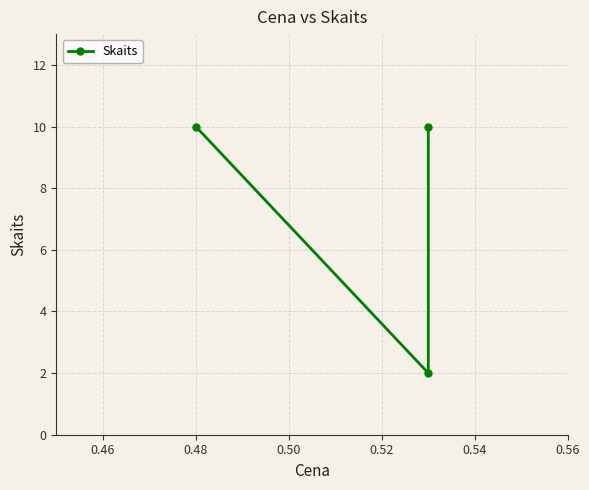

Read the value at 0.48.

10